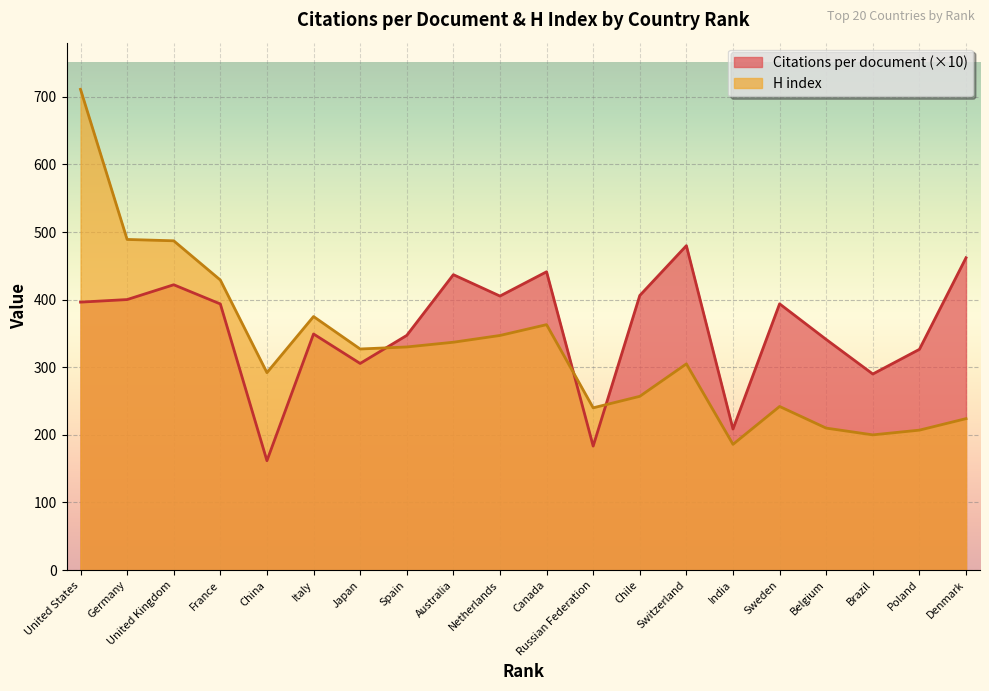

Between United States and Netherlands, which series saw the biggest shift?

H index